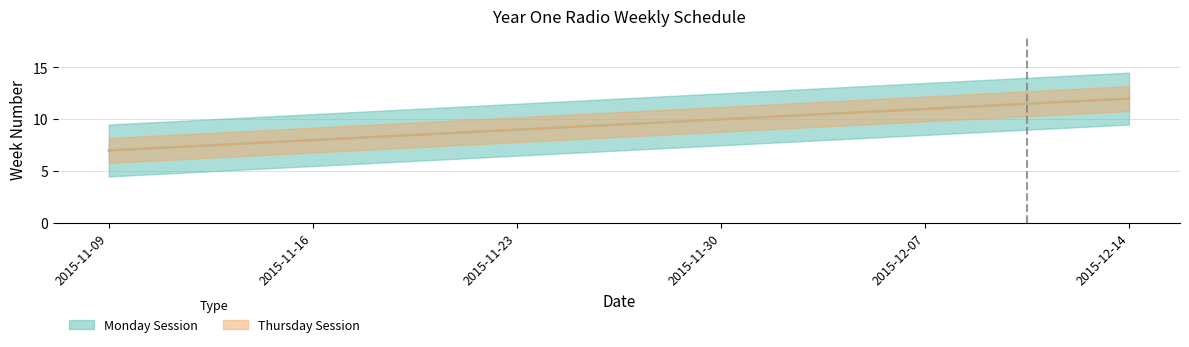

What is the difference between the Monday Session values at 2015-11-23 and 2015-11-16?

1